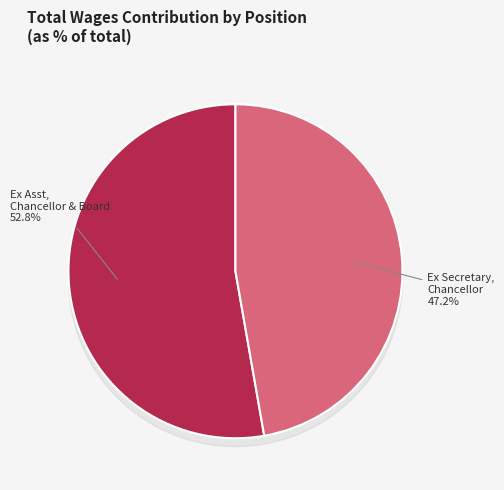

What is the smallest slice in the pie chart?

Ex Secretary, Chancellor